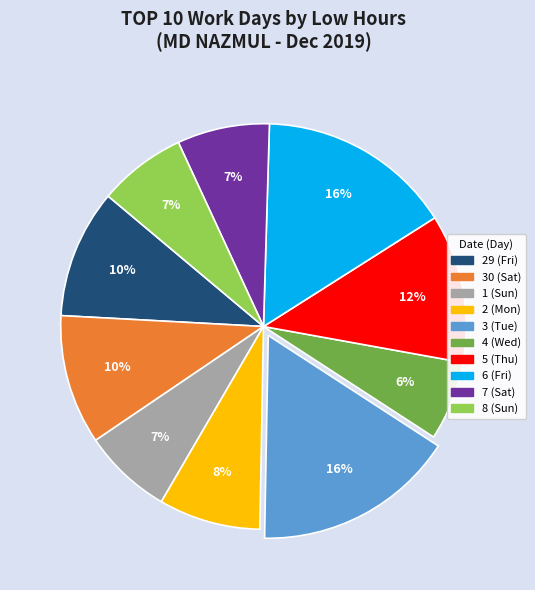

Which category has the smallest portion of the pie?

4 (Wed)